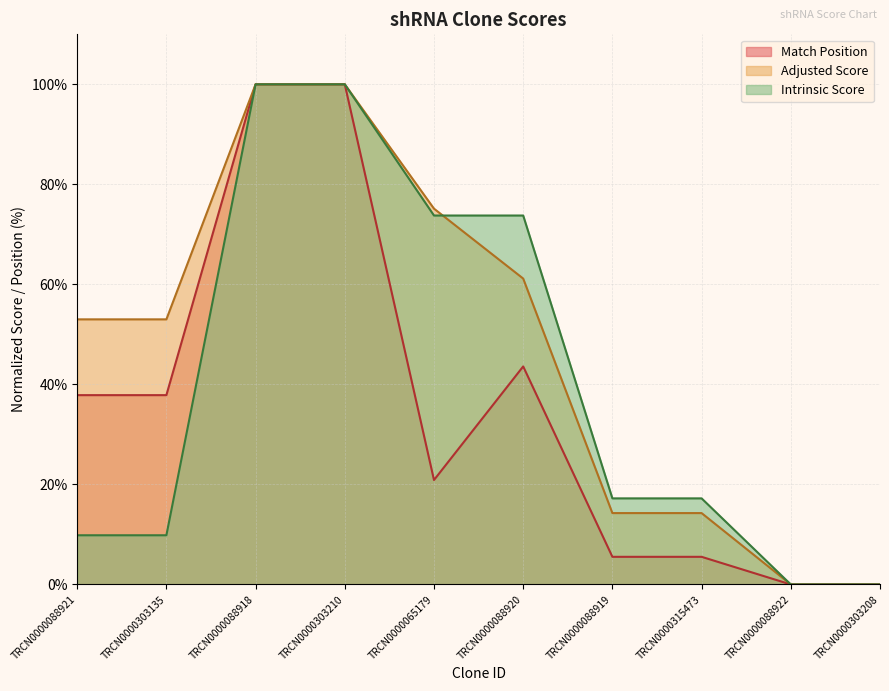

How many lines are shown in the chart?

3